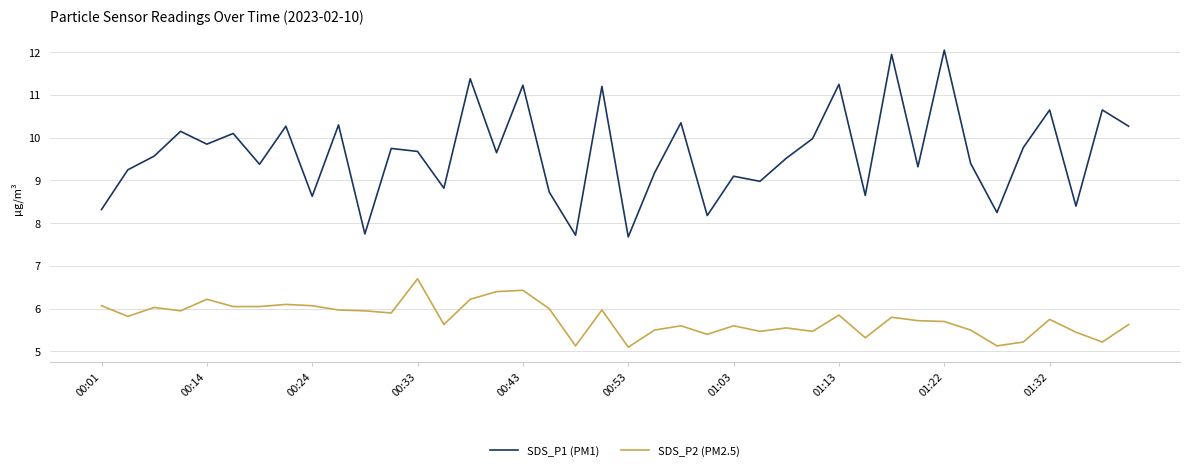

True or false: SDS_P2 (PM2.5) has more than 1 points higher than both neighbors.

True